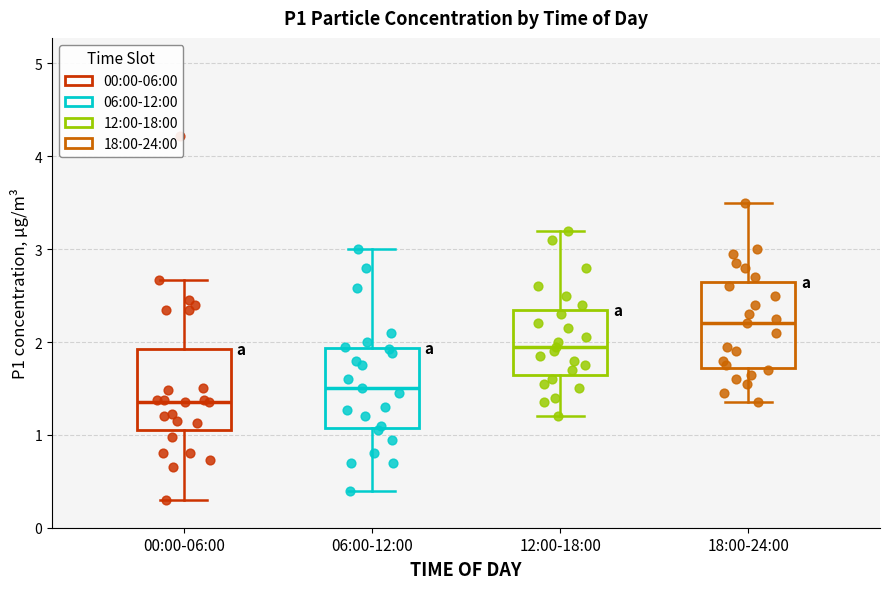

Where does the median line of the box for 18:00-24:00 sit on the y-axis? The values are not printed on the chart, so give them approximately, as read against the axis.

2.2